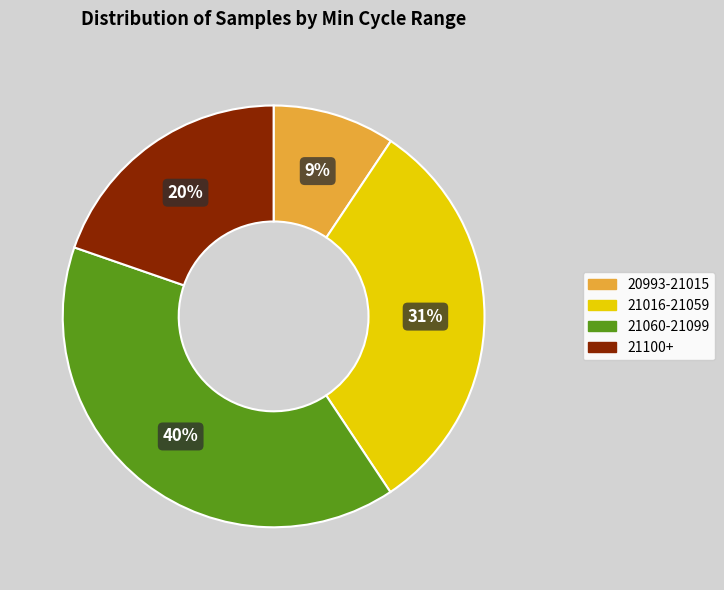

To the nearest percent, what is the average slice percentage?

25%